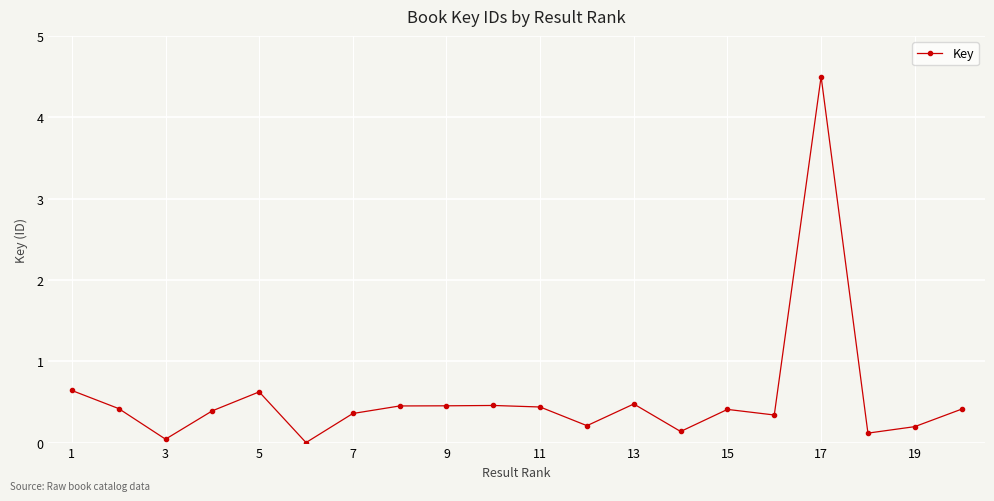

How many distinct data groups are displayed?

1